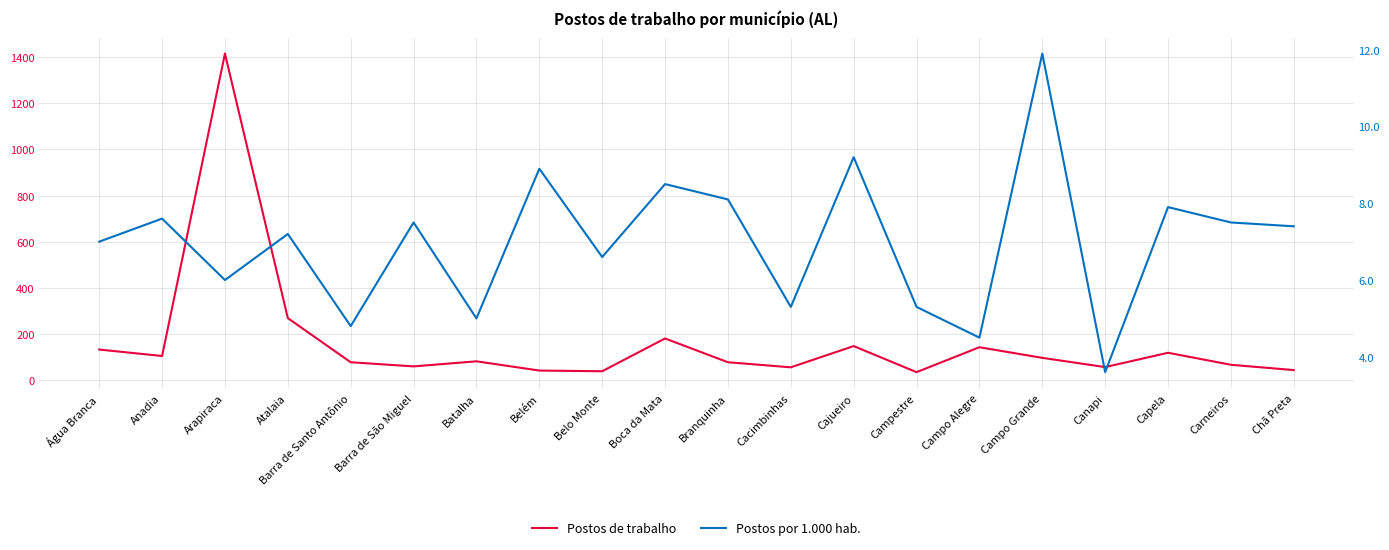

At which category is the sum across all series the highest?

Arapiraca